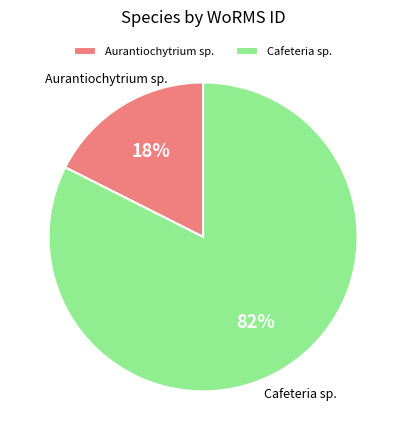

Count the number of slices in the pie.

2